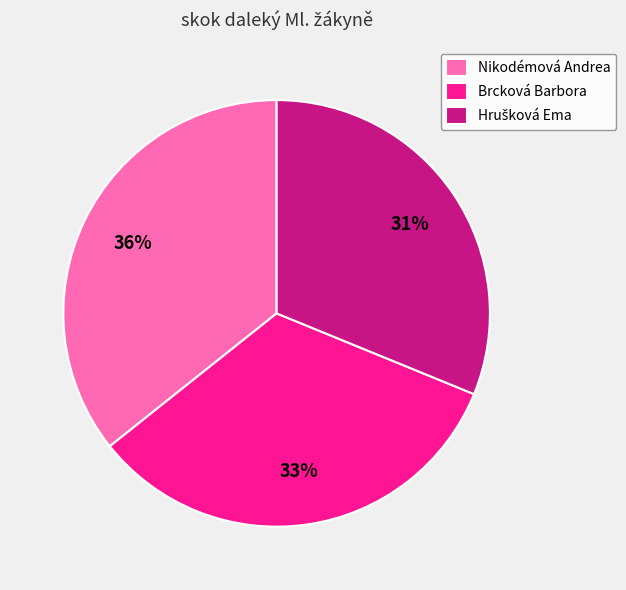

Count the number of slices in the pie.

3